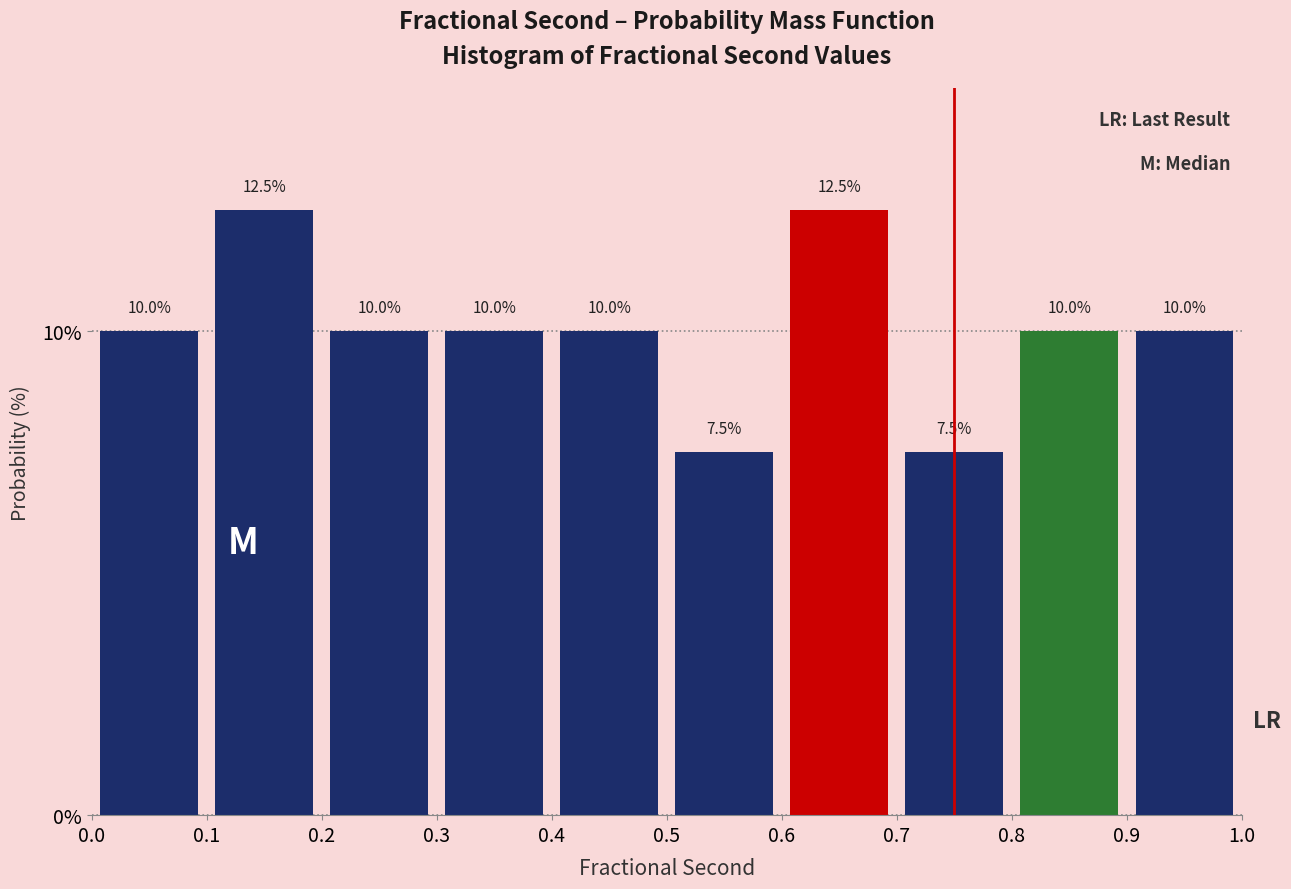

What is the height of the bar covering 0.2 to 0.3 on the x-axis?

10.0